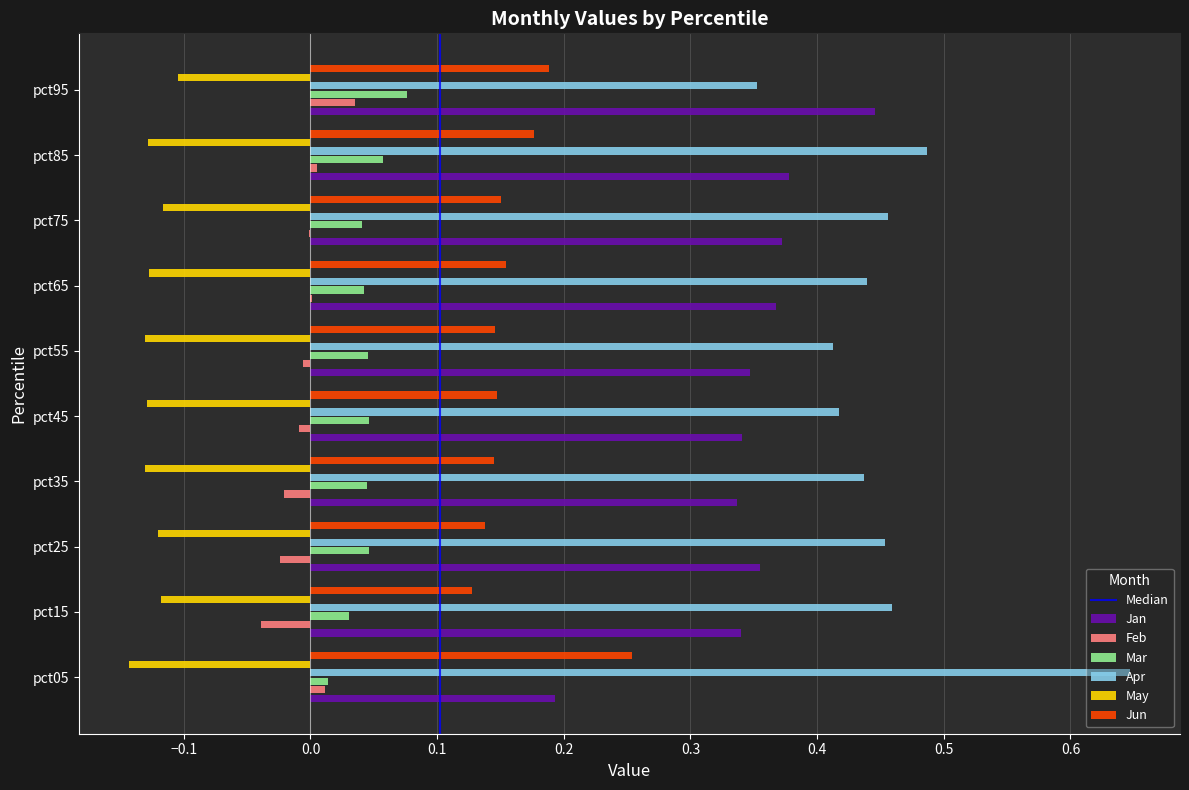

At which label does Feb reach its peak?

pct95